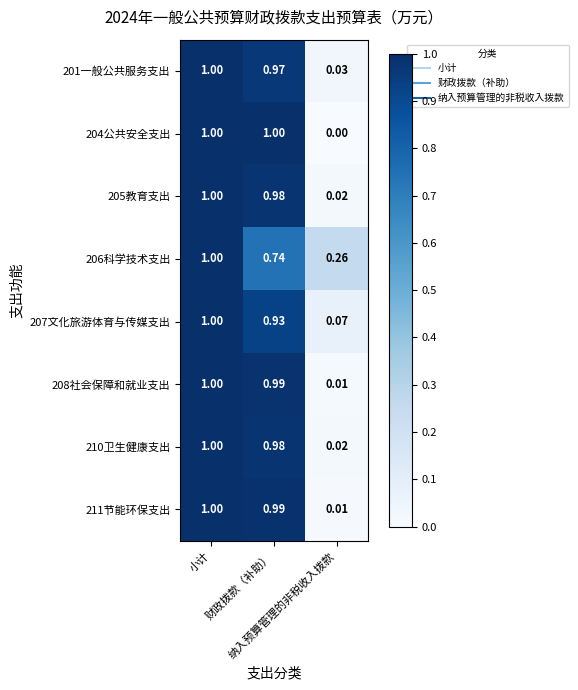

Which has a higher value, 财政拨款（补助） or 纳入预算管理的非税收入拨款?

财政拨款（补助）